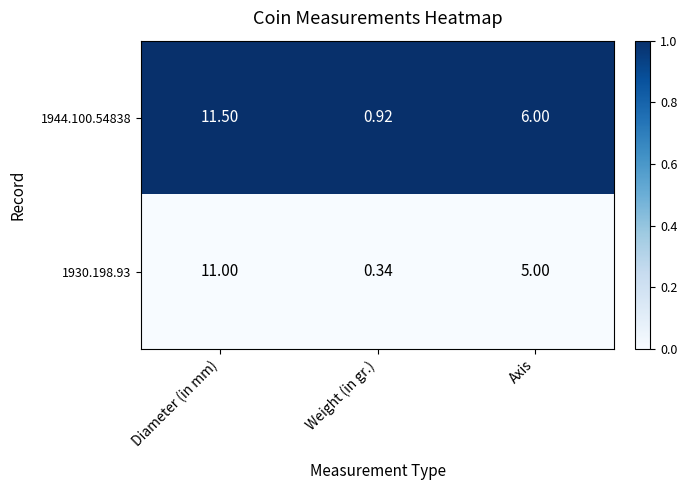

At which label does 1930.198.93 first exceed 5?

Diameter (in mm)